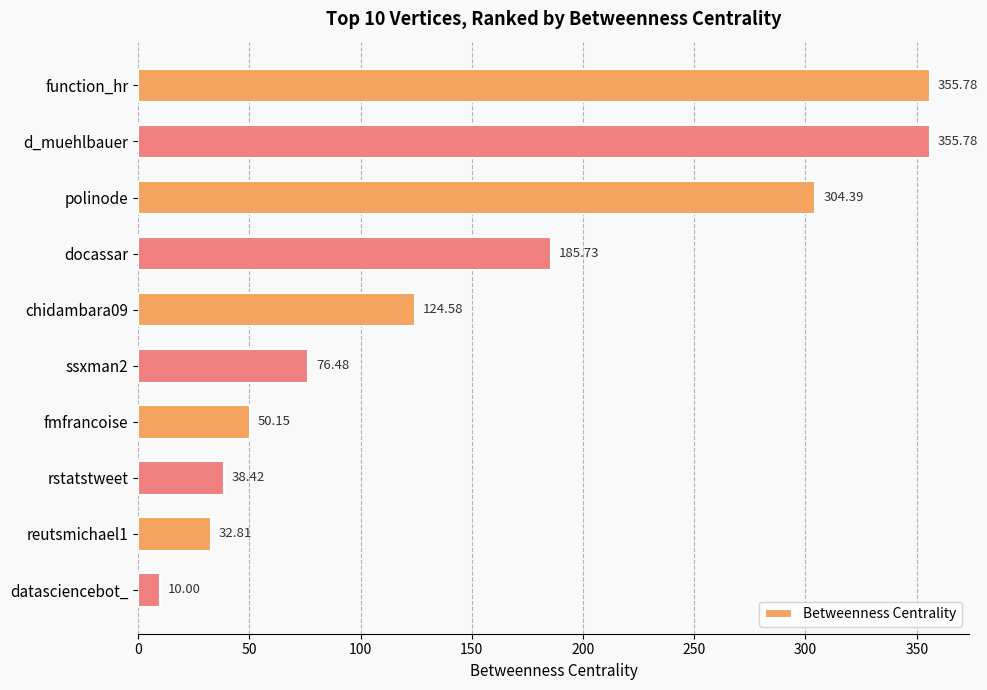

What is the label of the 3rd bar from the bottom?

rstatstweet